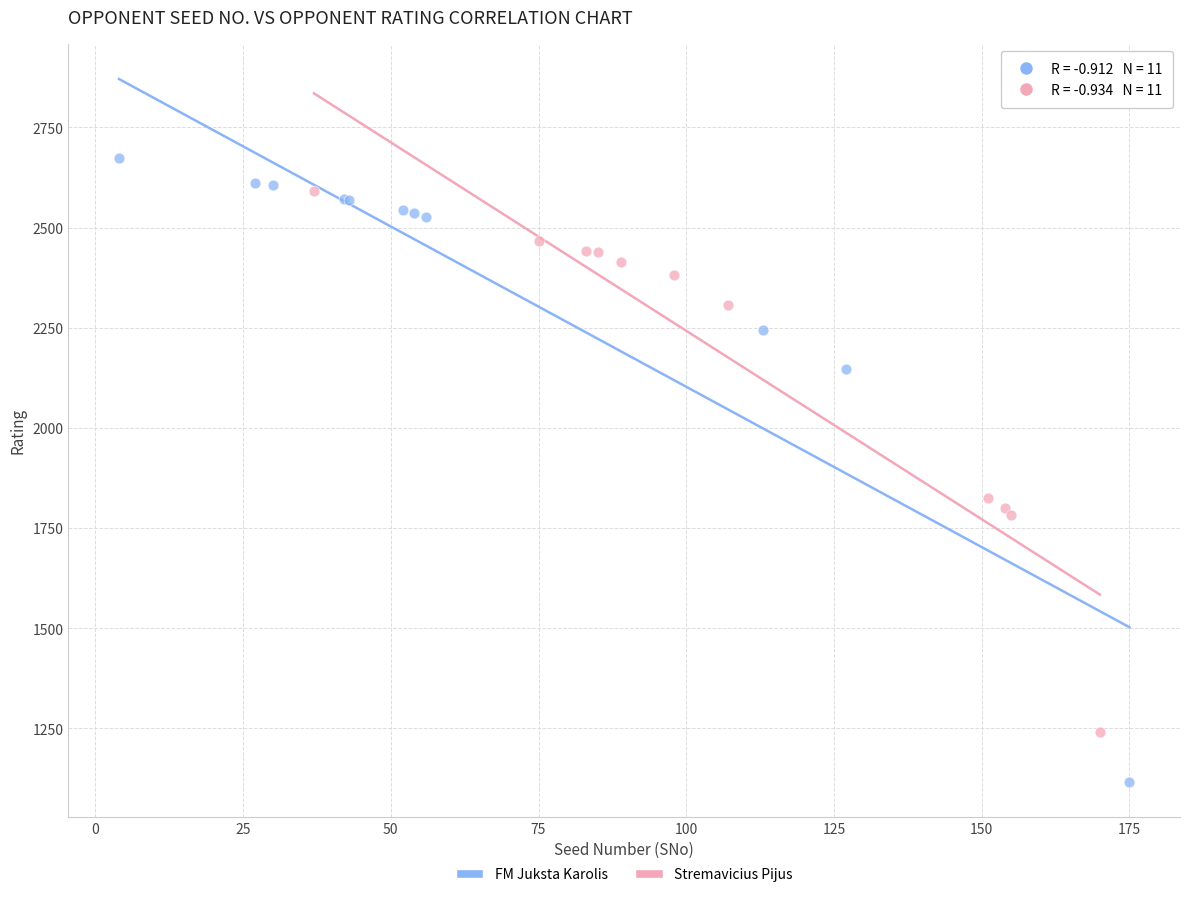

Which series has the widest spread of Y values?

FM Juksta Karolis